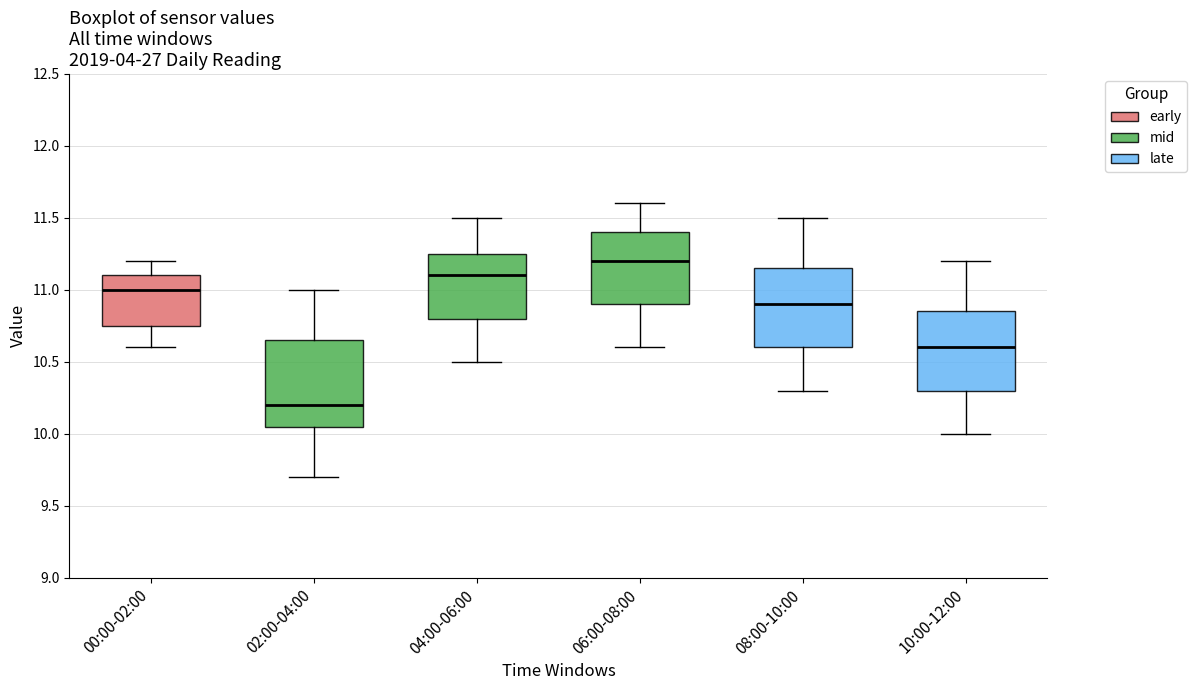

Reading left to right, transcribe this box plot: for each box, give where its median line is, the range the box spans, and where its two whiskers end, as read against the y-axis. The values are not printed on the chart, so give them approximately, as read against the axis.

00:00-02:00: median 11.00, box 10.75 to 11.10, whiskers 10.60 to 11.20
02:00-04:00: median 10.20, box 10.05 to 10.65, whiskers 9.70 to 11.00
04:00-06:00: median 11.10, box 10.80 to 11.25, whiskers 10.50 to 11.50
06:00-08:00: median 11.20, box 10.90 to 11.40, whiskers 10.60 to 11.60
08:00-10:00: median 10.90, box 10.60 to 11.15, whiskers 10.30 to 11.50
10:00-12:00: median 10.60, box 10.30 to 10.85, whiskers 10.00 to 11.20